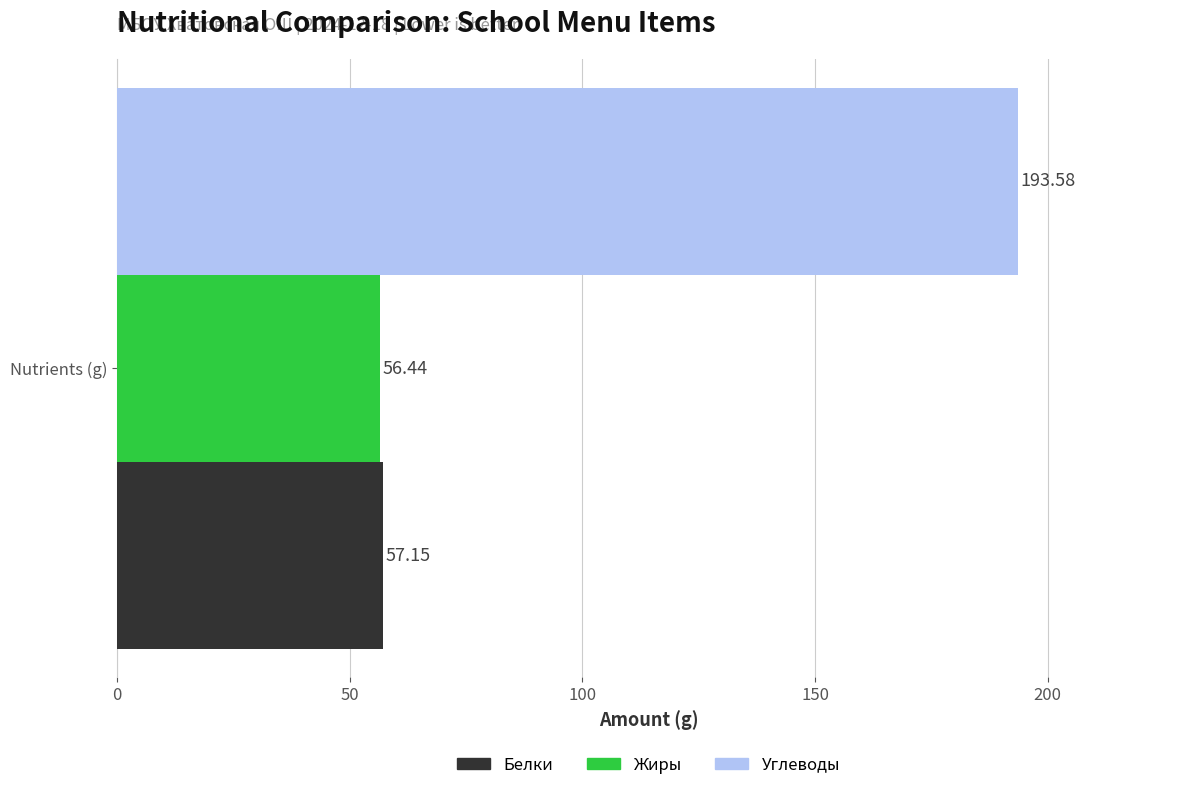

What are all the series names shown in the legend?

Белки, Жиры, Углеводы